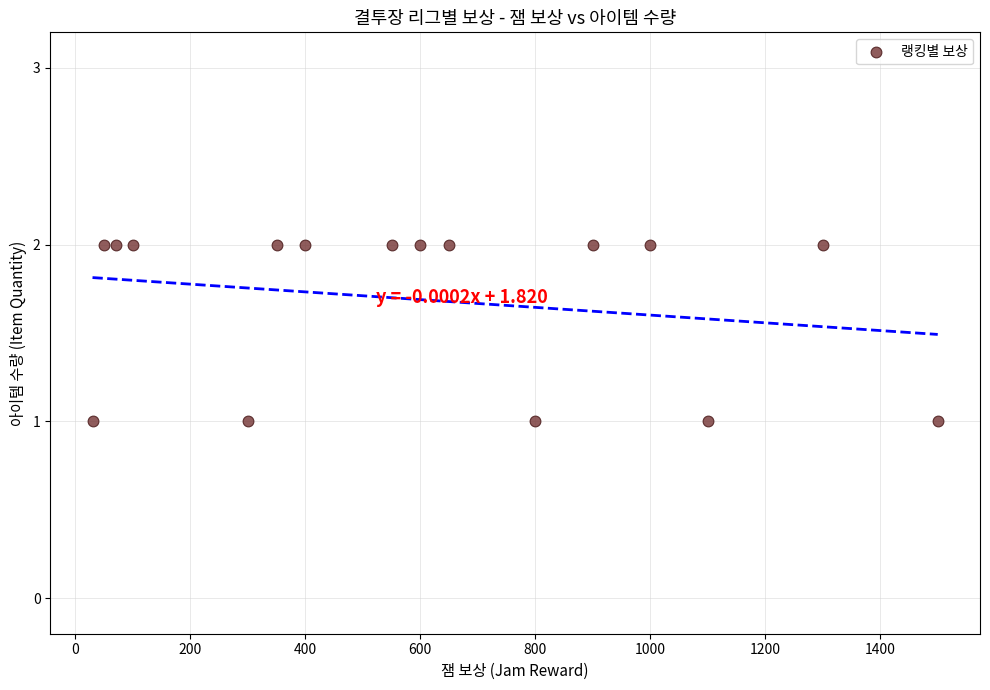

What is the range of X values (max minus min)?

1470